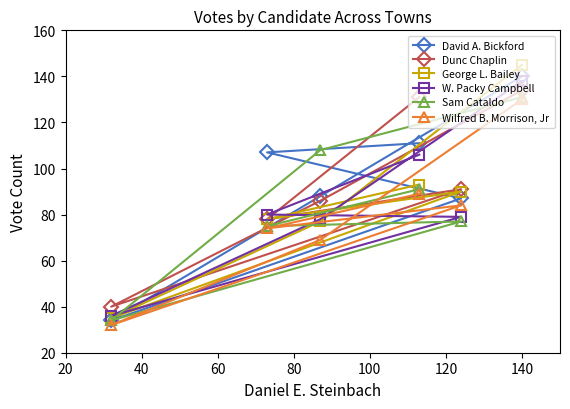

Is this an area chart (filled region under the line)?

No